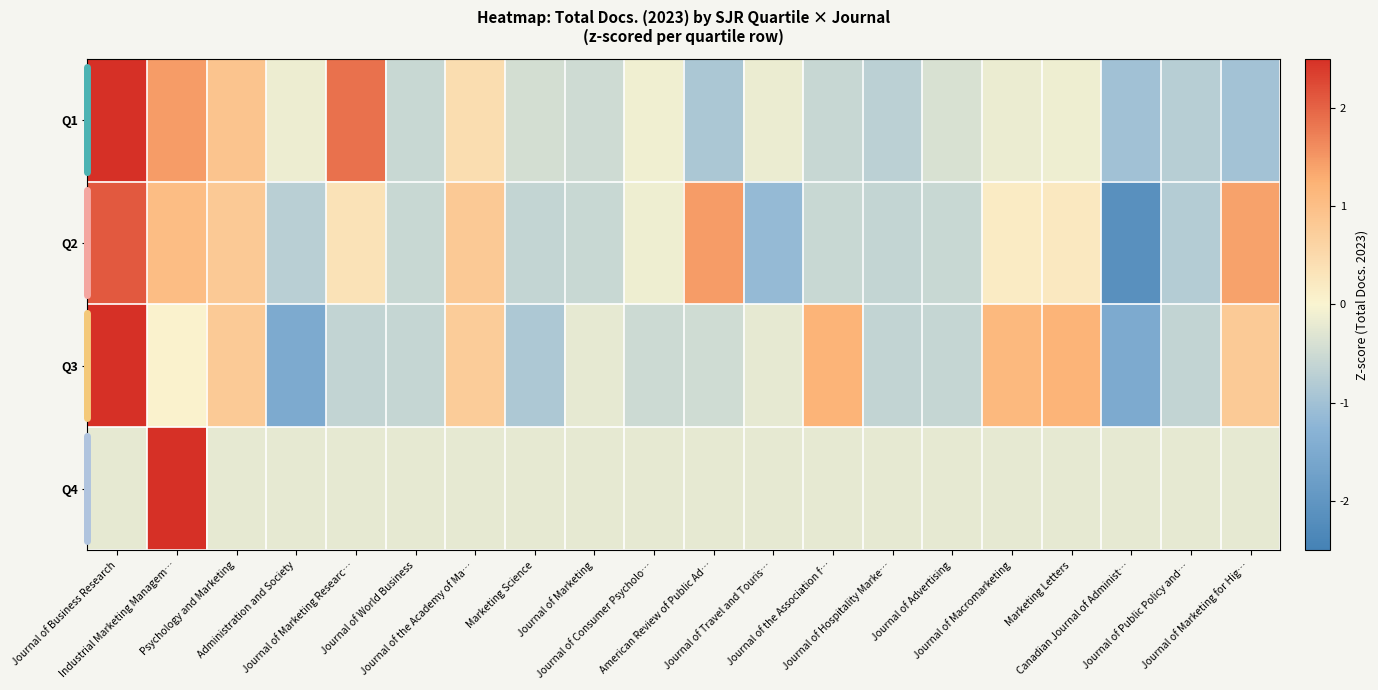

What is the total value across all series at Marketing Science?

-2.1